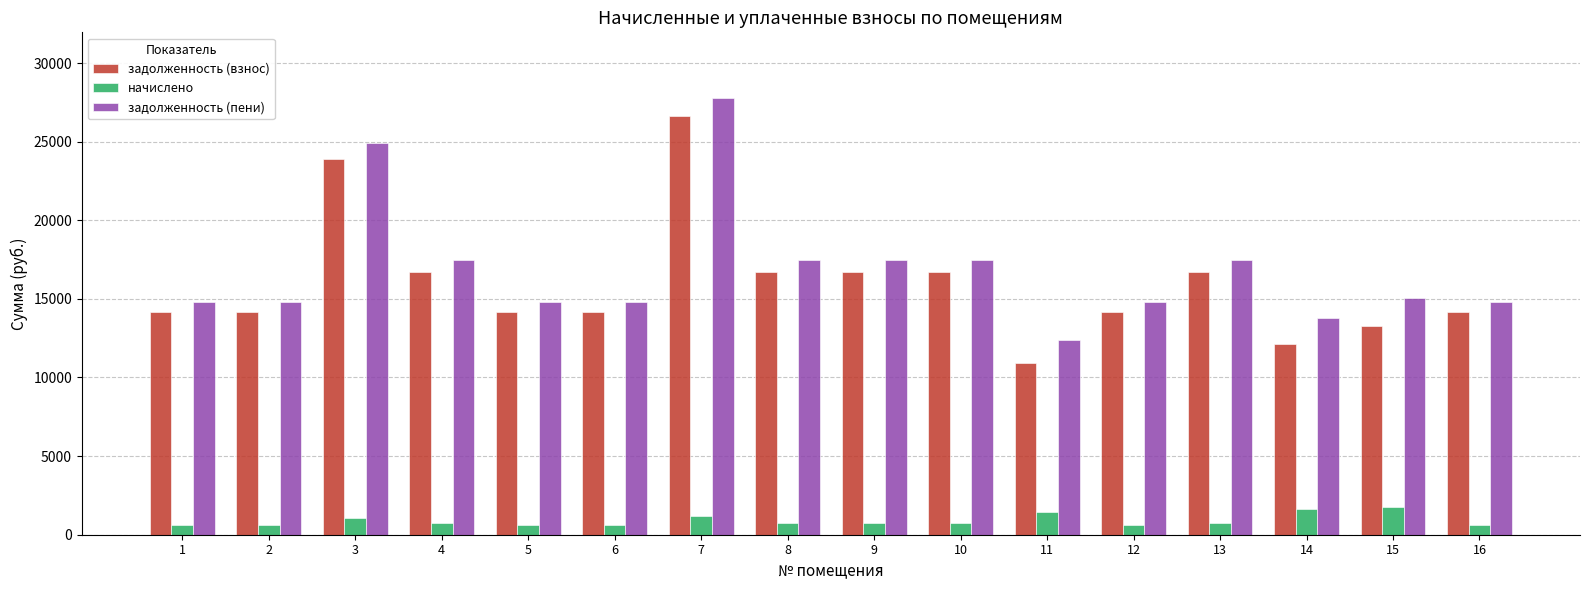

What is the maximum value for задолженность (пени)?

27784.8